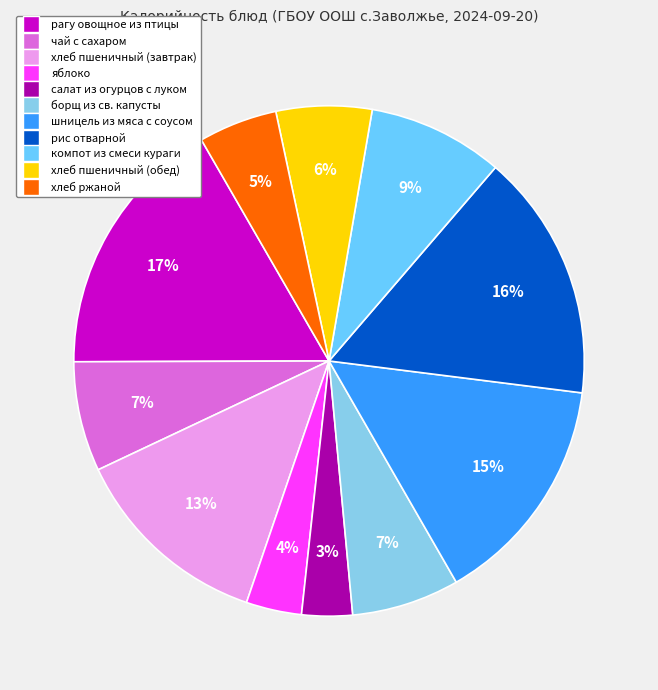

Is there a majority slice in this chart?

No